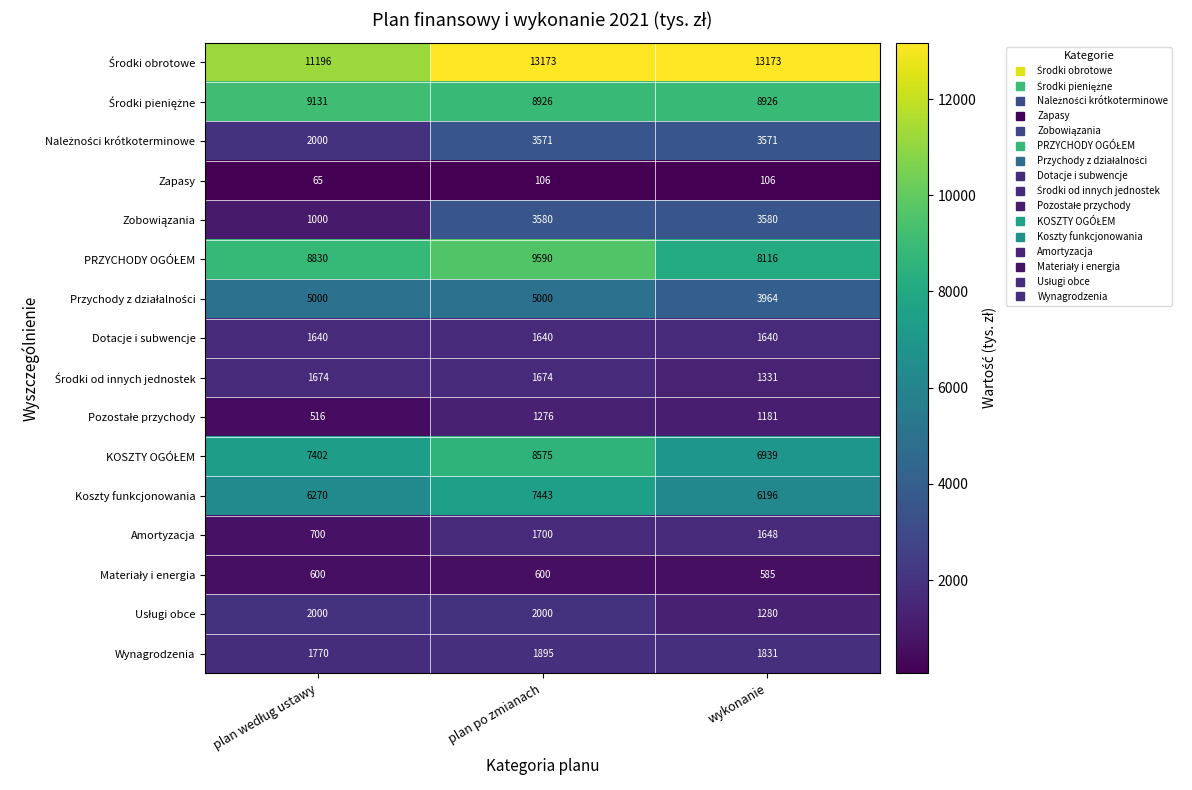

The Koszty funkcjonowania series shows 7443 at plan po zmianach. True or false?

True